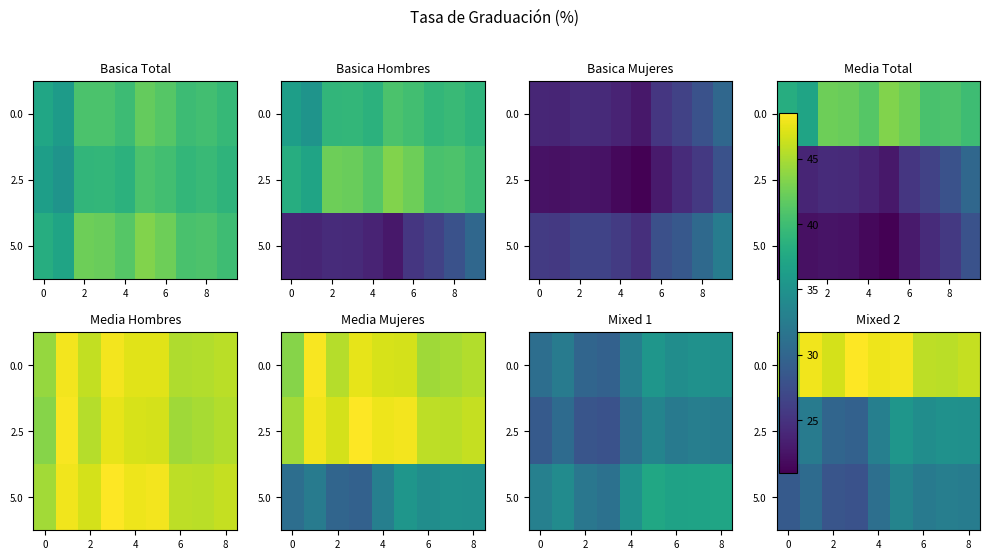

At how many categories does at least one series exceed 31?

9